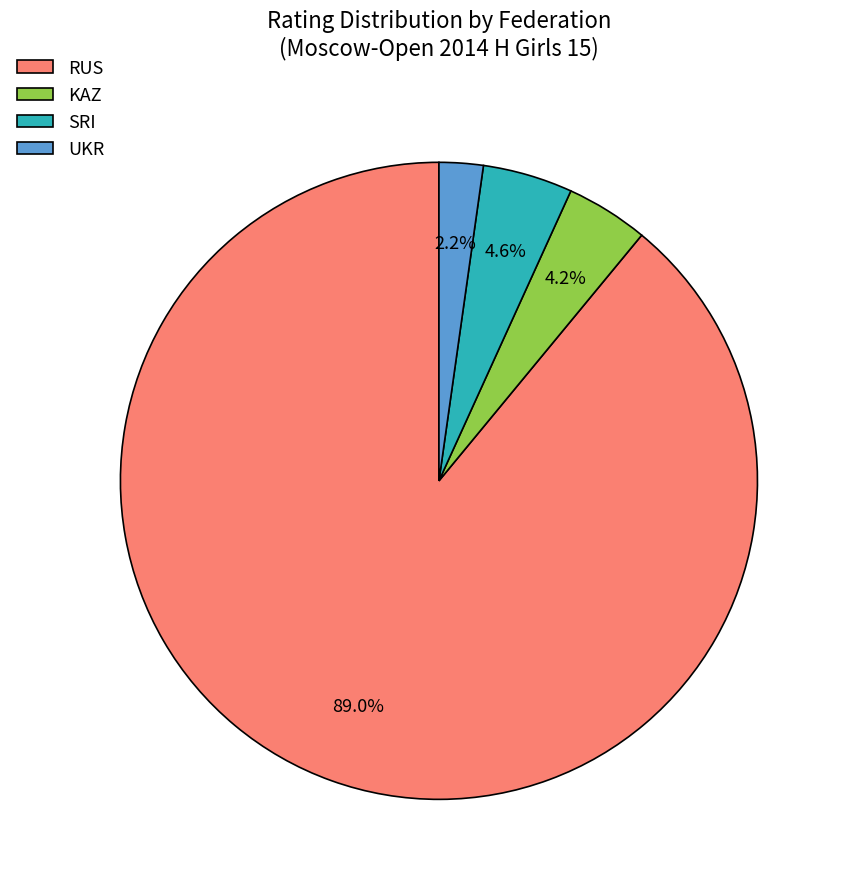

What is the largest slice in the pie chart?

RUS